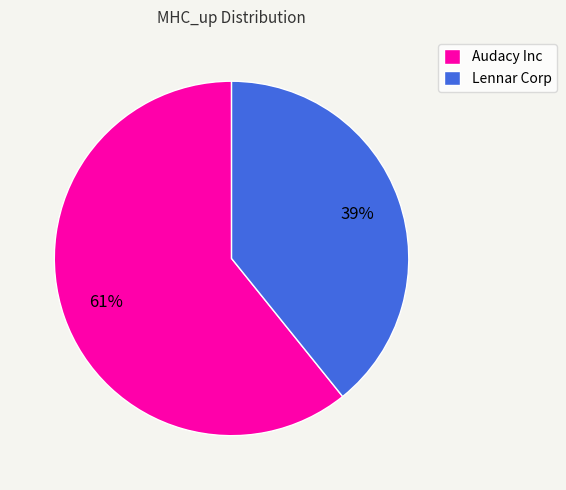

Is it true that Audacy Inc is 74% of the pie?

False